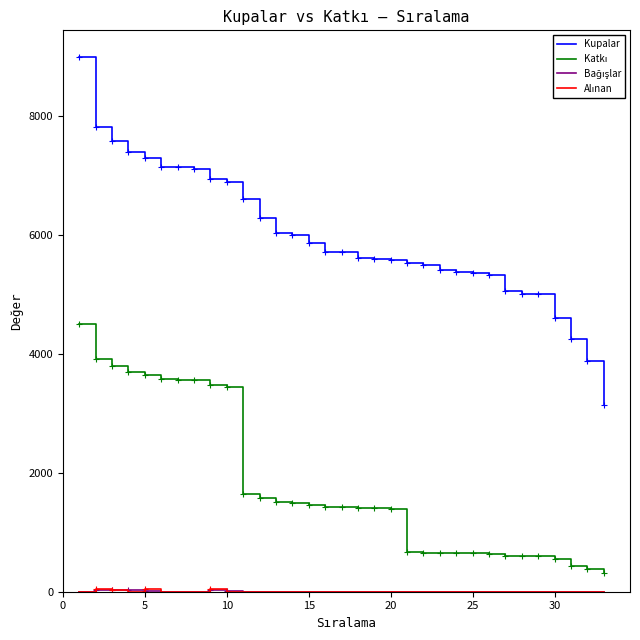

Which series has the largest range (max minus min)?

Kupalar